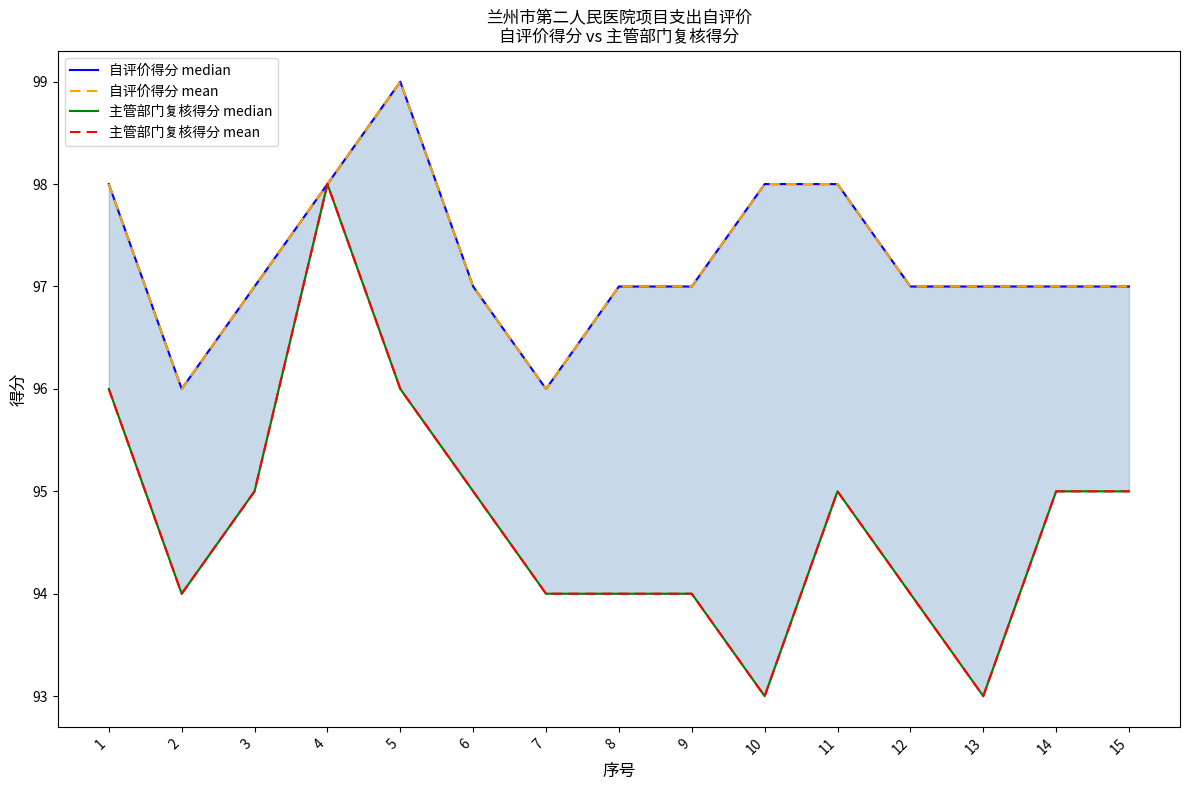

In 主管部门复核得分 mean, how many points are lower than both neighbors (excluding endpoints)?

3